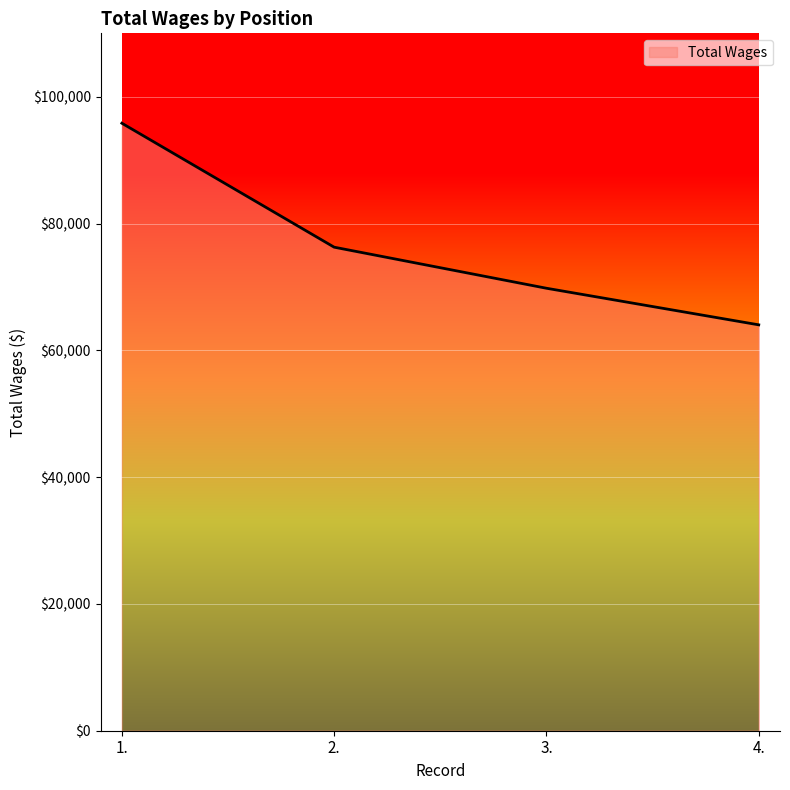

How many values are between 69792 and 95823?

3